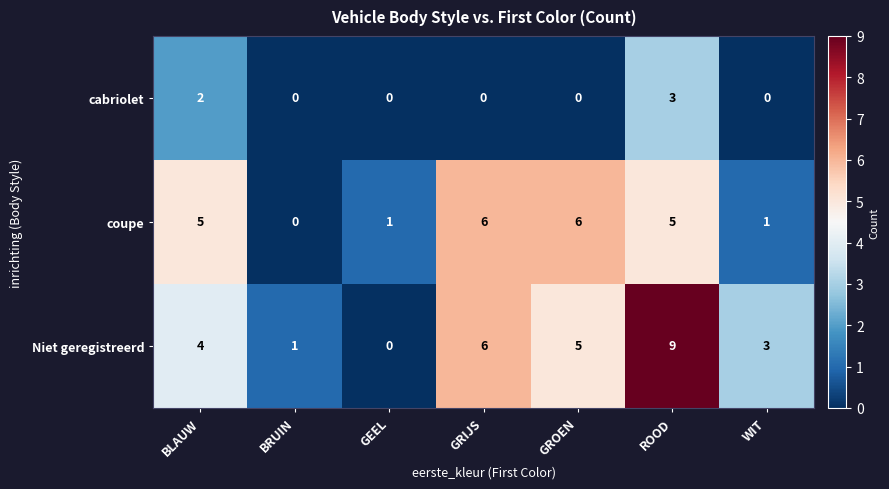

Which category has the highest value in the cabriolet series?

ROOD